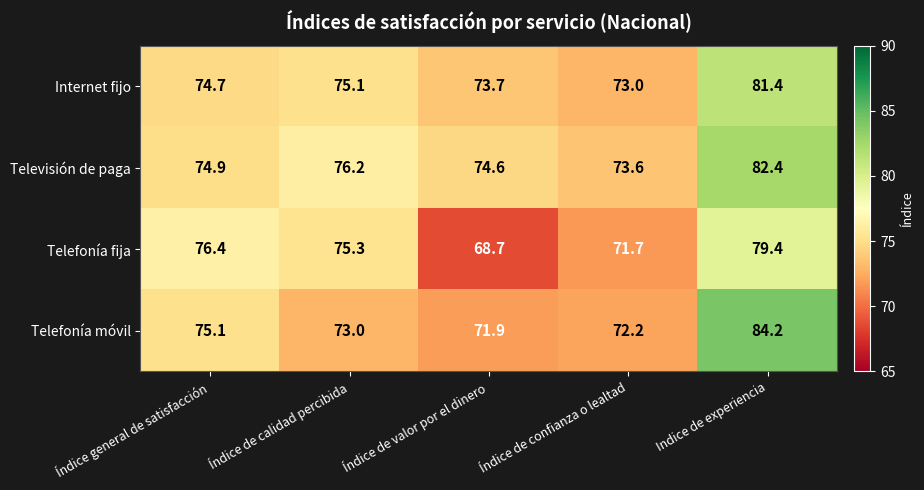

Which series has the largest range (max minus min)?

Telefonía móvil